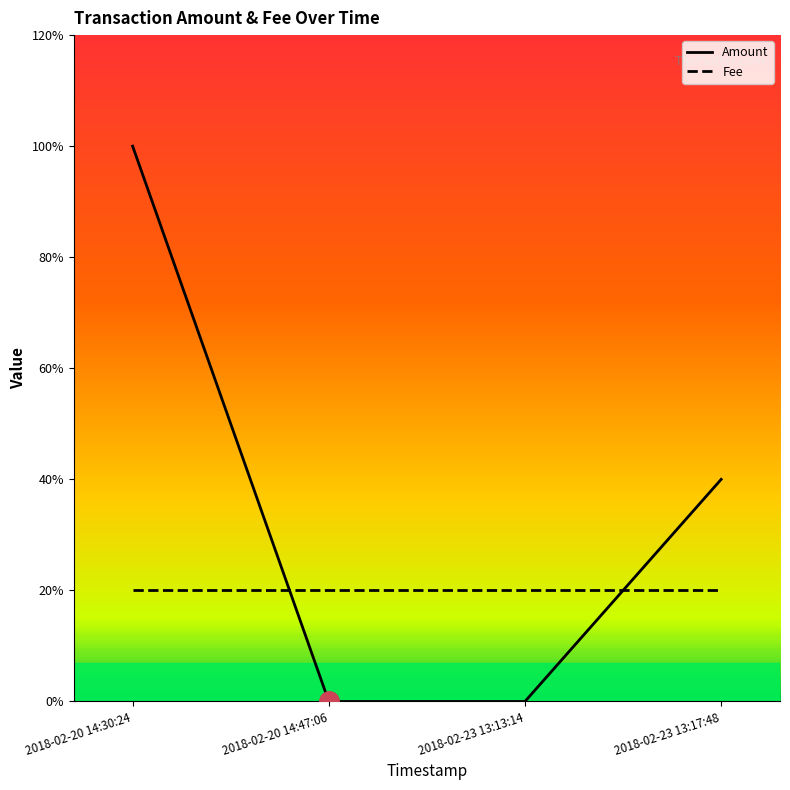

List the series in order of their overall mean, highest first.

Amount, Fee